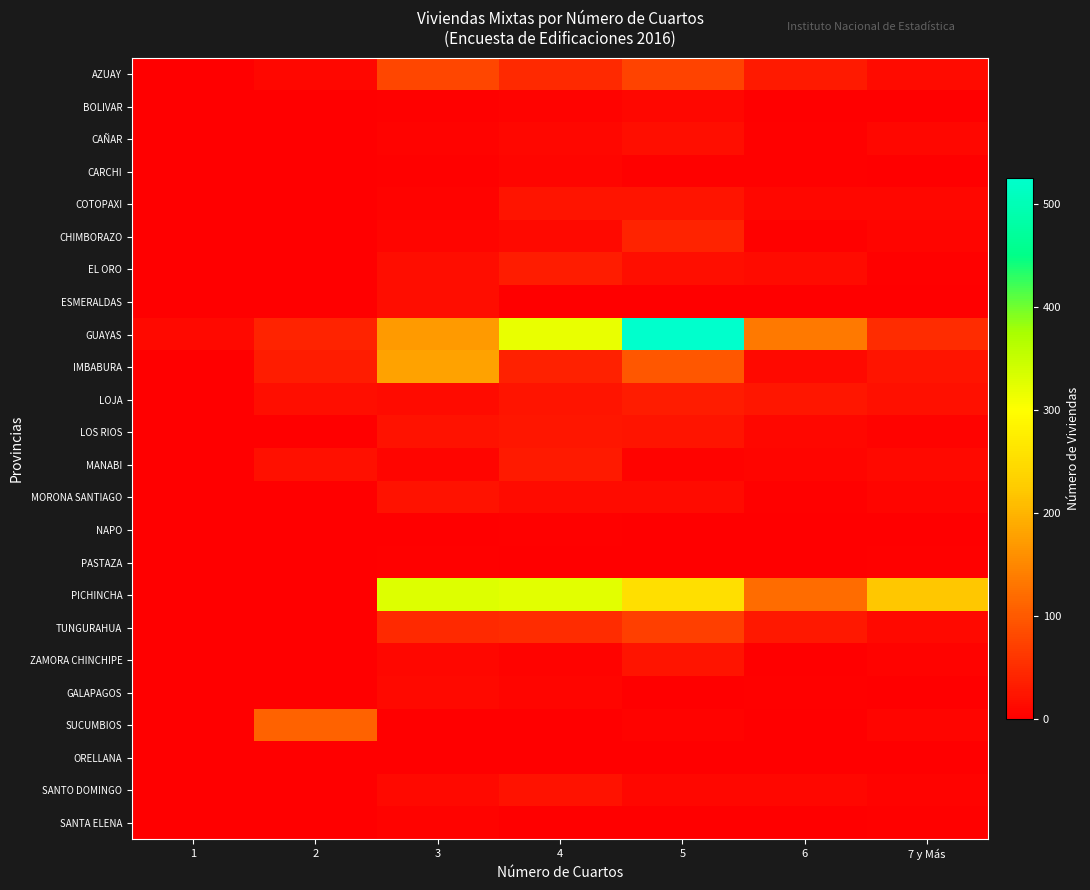

How many categories are shown in the chart?

7